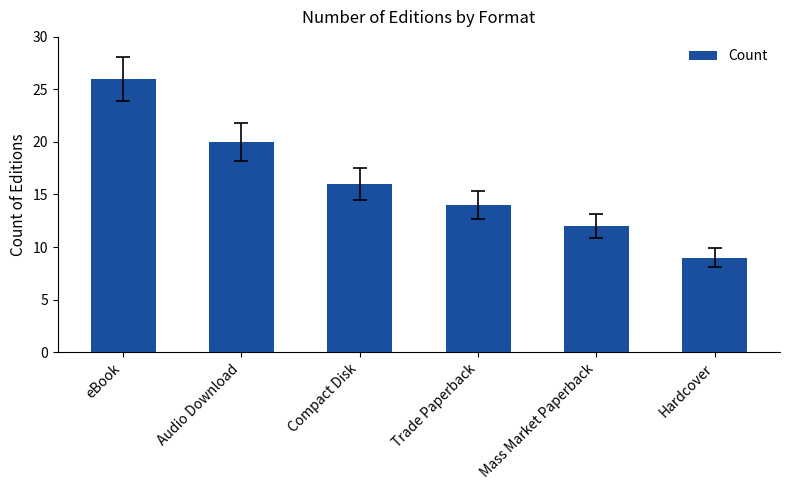

Between Mass Market Paperback and Audio Download, which is larger?

Audio Download